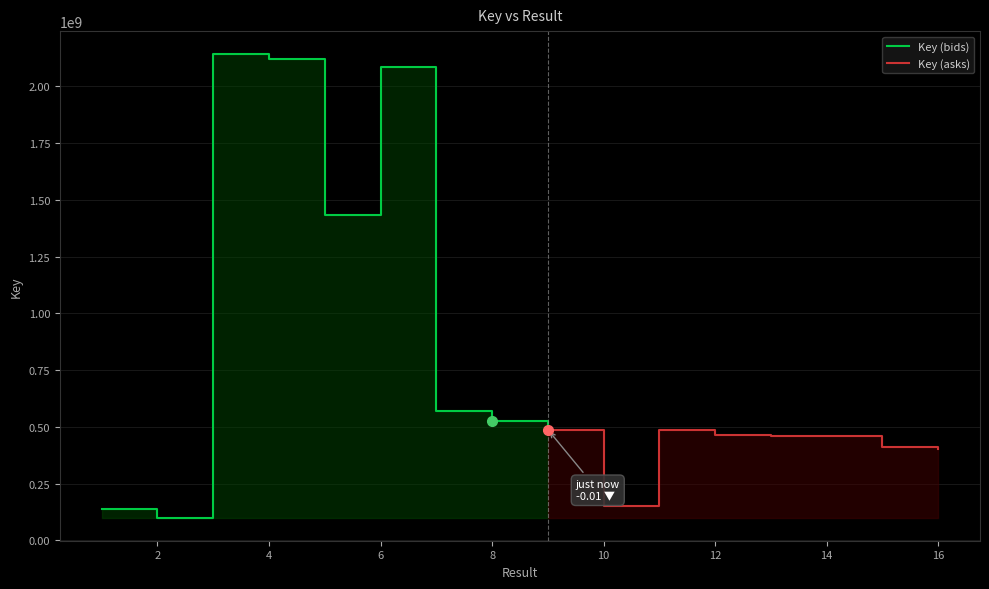

At which label does the data first exceed 488202028?

3